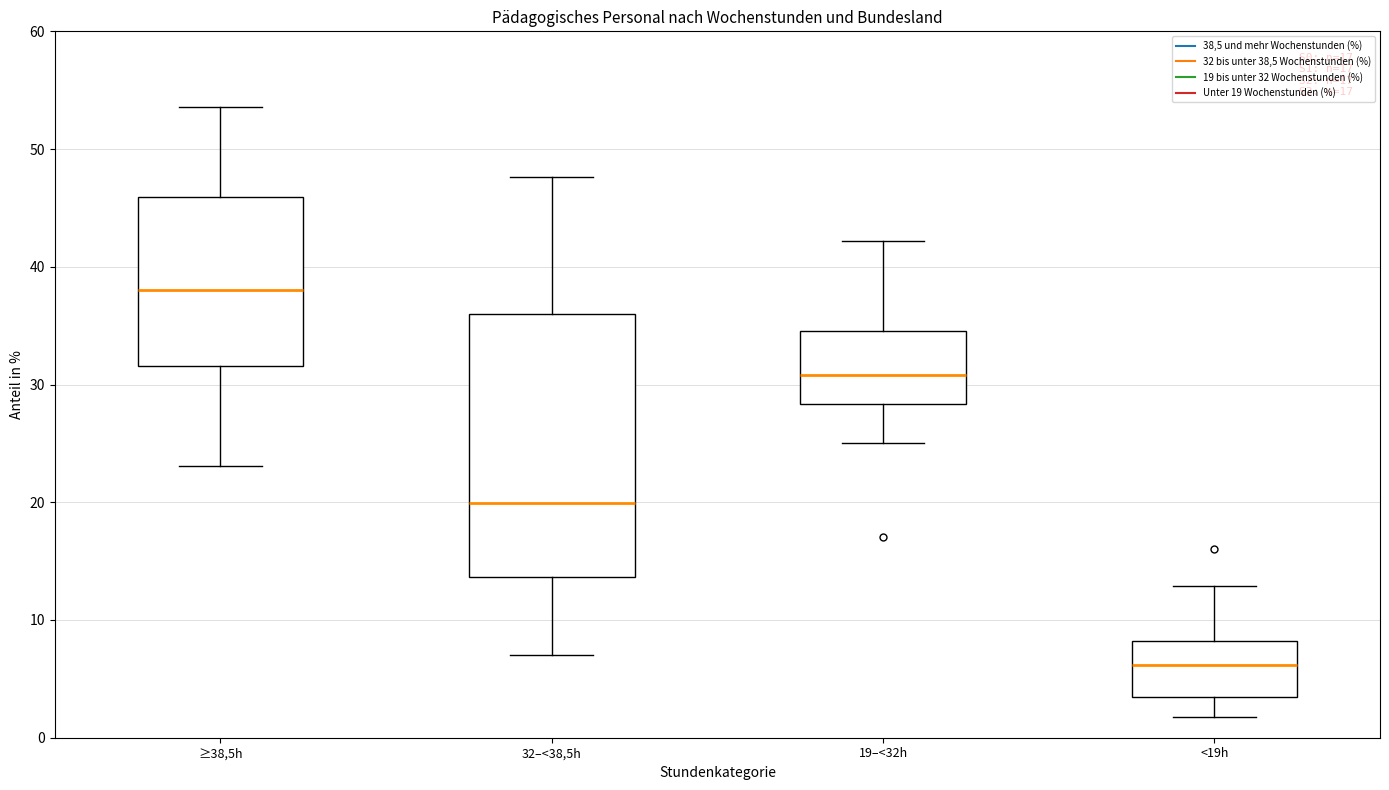

Which box has the highest median line?

≥38,5h